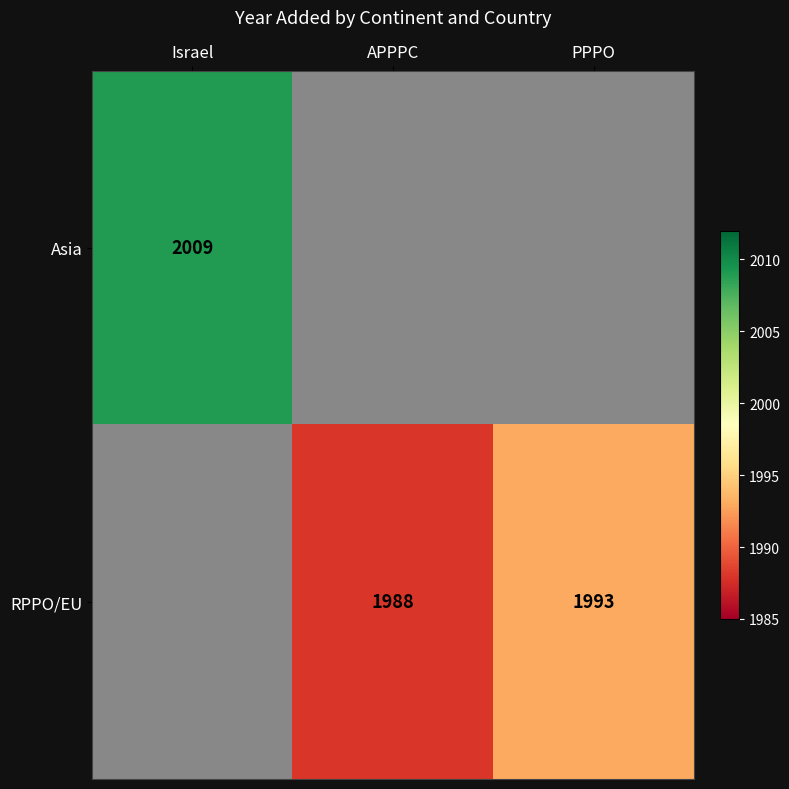

Is it true that RPPO/EU equals 1993 at PPPO?

True